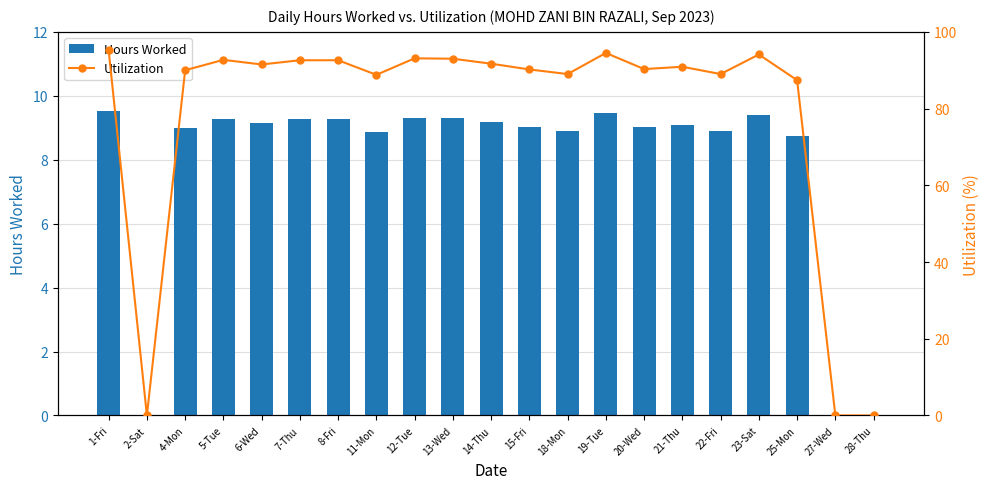

Is it true that Hours Worked equals 13.8 at 20-Wed?

False